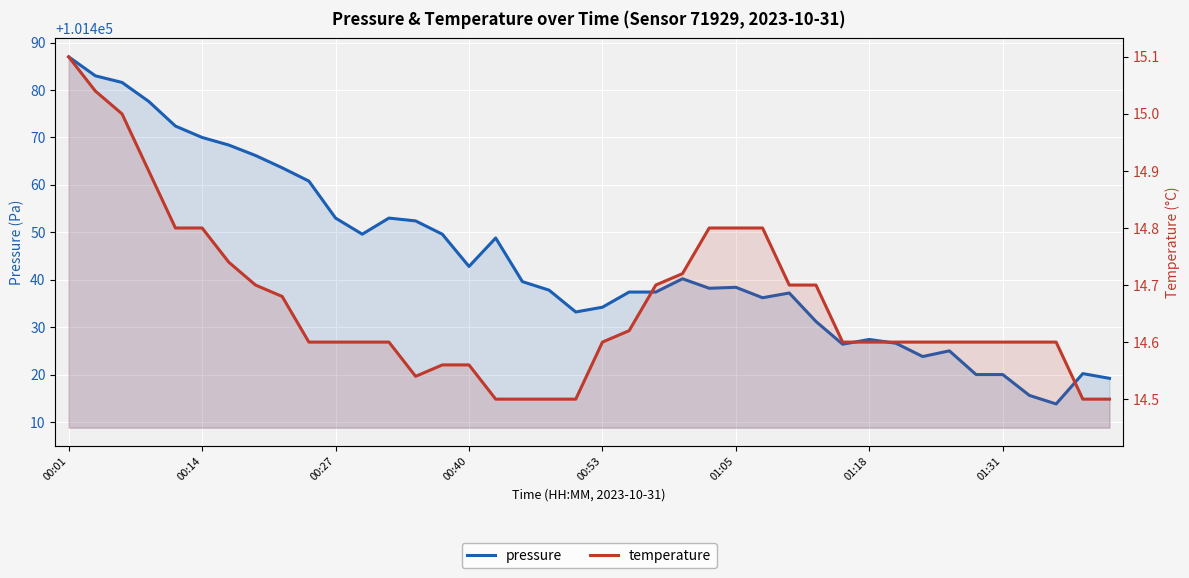

What is the sum of the pressure values at 21 and 23?

202877.6